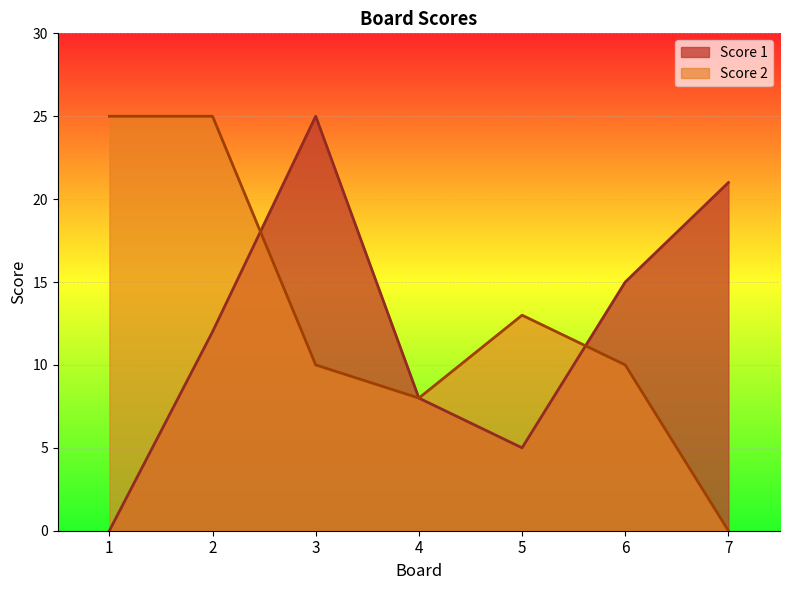

Reading left to right, extract all data points from this chart.

Score 1: 1=0	2=12	3=25	4=8	5=5	6=15	7=21
Score 2: 1=25	2=25	3=10	4=8	5=13	6=10	7=0